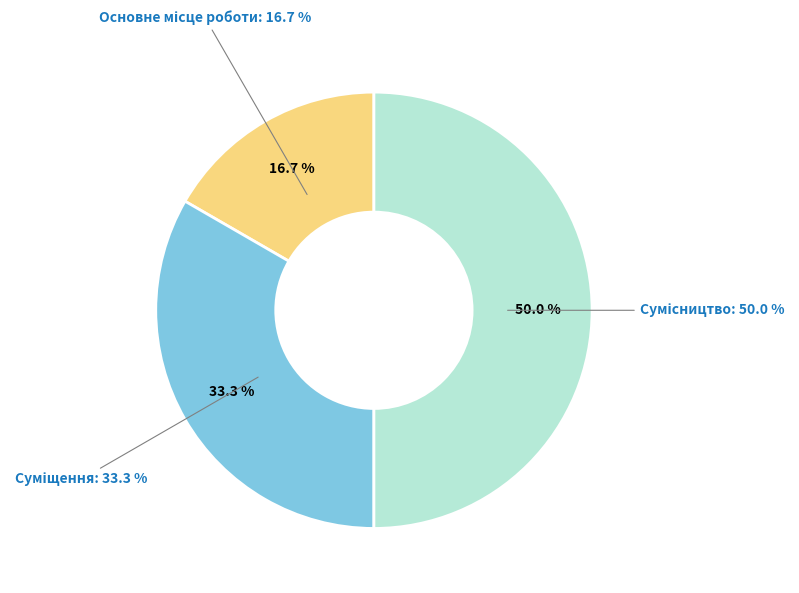

Does any single category account for the majority?

No